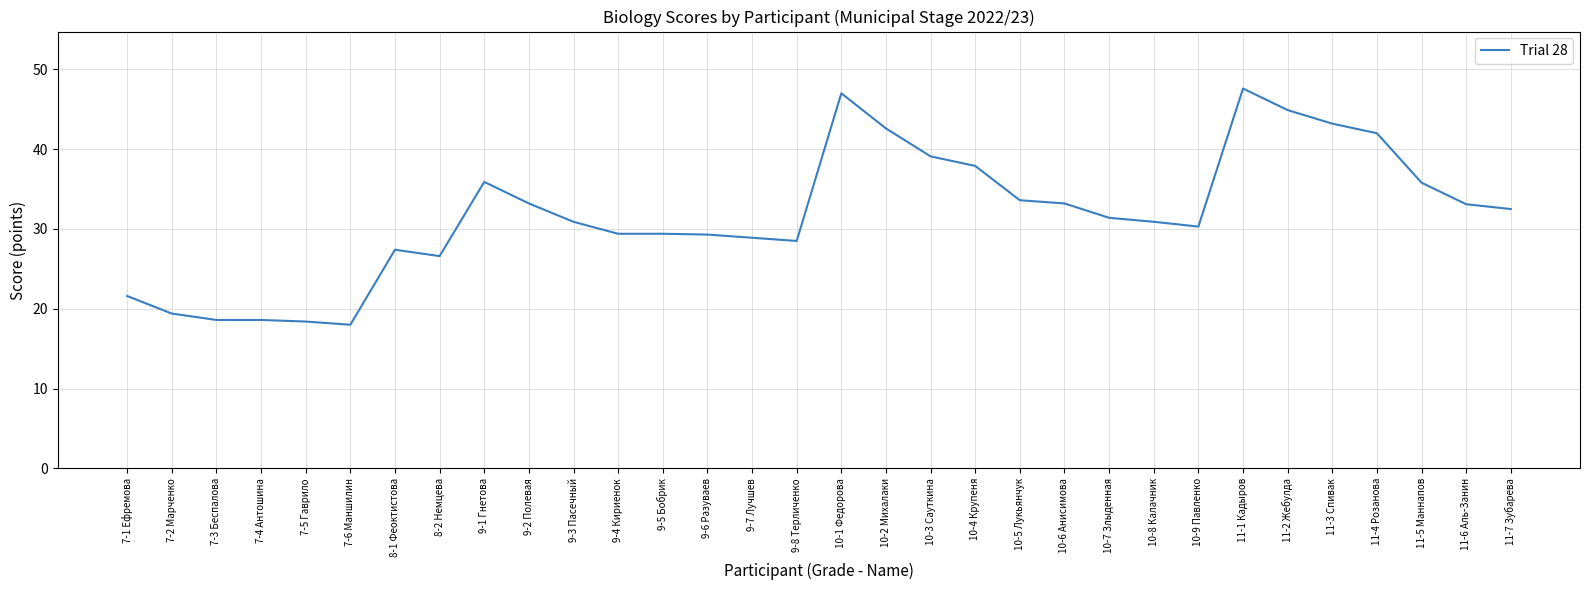

What position from the right is 9-6 Разуваев?

19